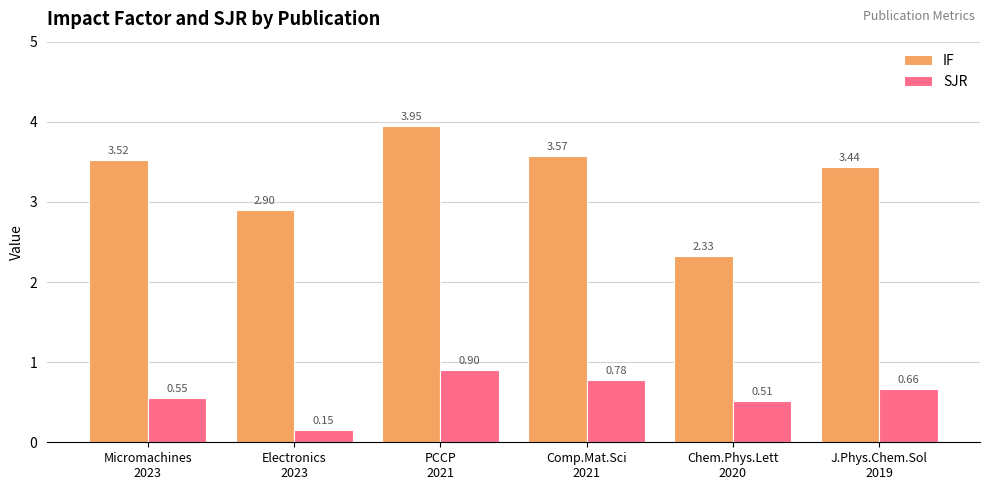

What is the difference between the highest and lowest values at Micromachines
2023?

3.0